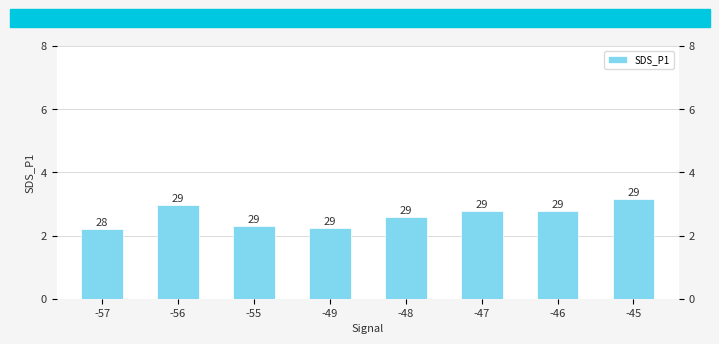

Is it true that the value at -49 is 2.2?

True